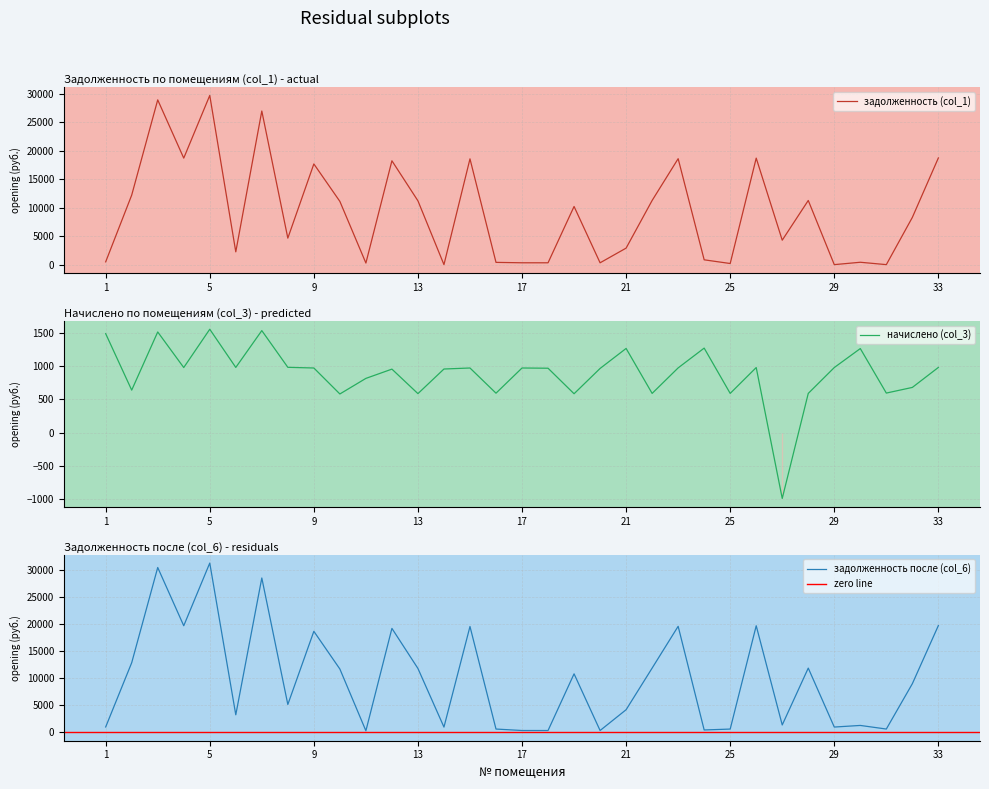

At which category is the sum across all series the highest?

5